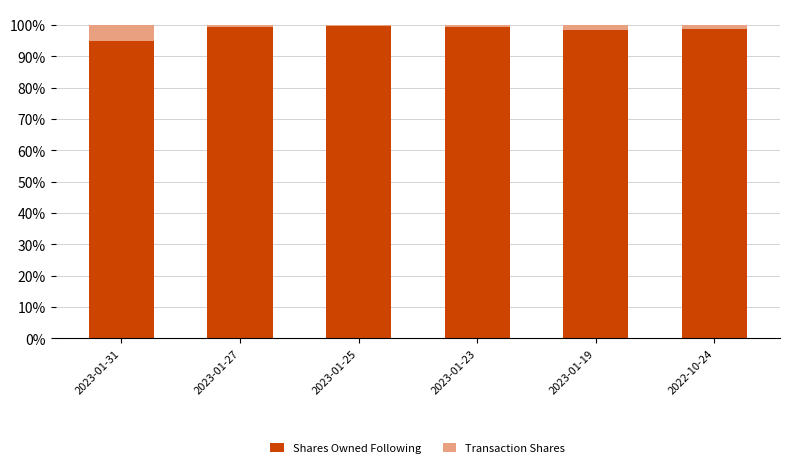

What is the sum of the Shares Owned Following values at 2023-01-19 and 2023-01-31?

192.9